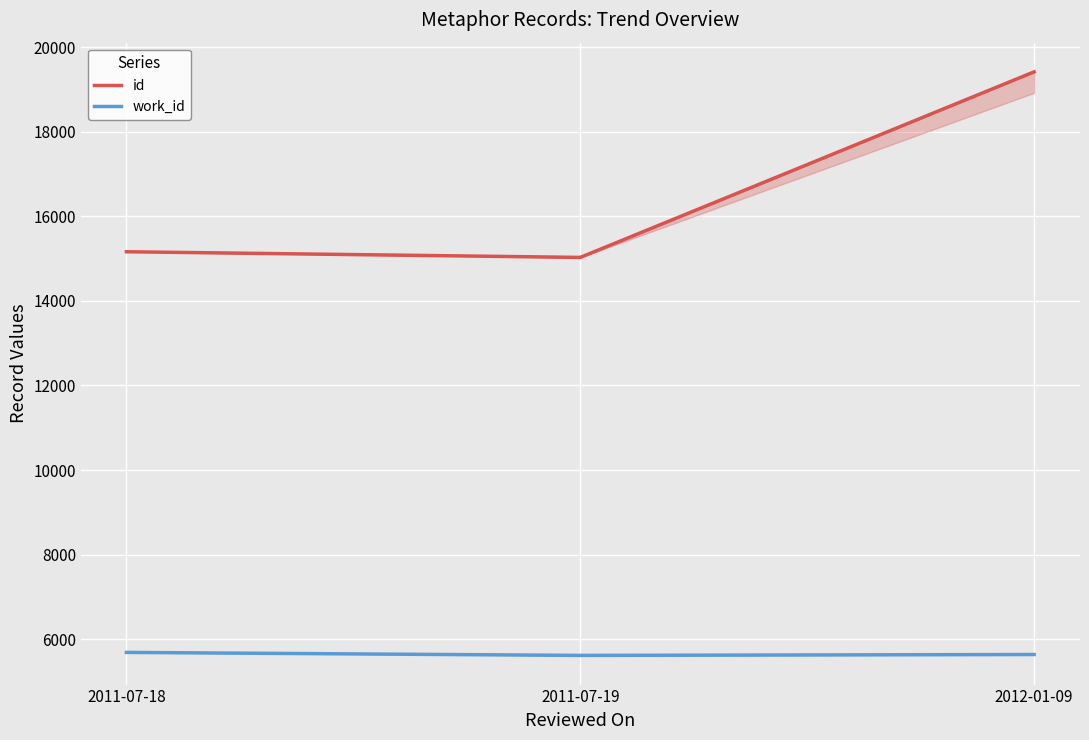

Is the value of id at 2012-01-09 greater than the value of work_id at 2011-07-19?

Yes